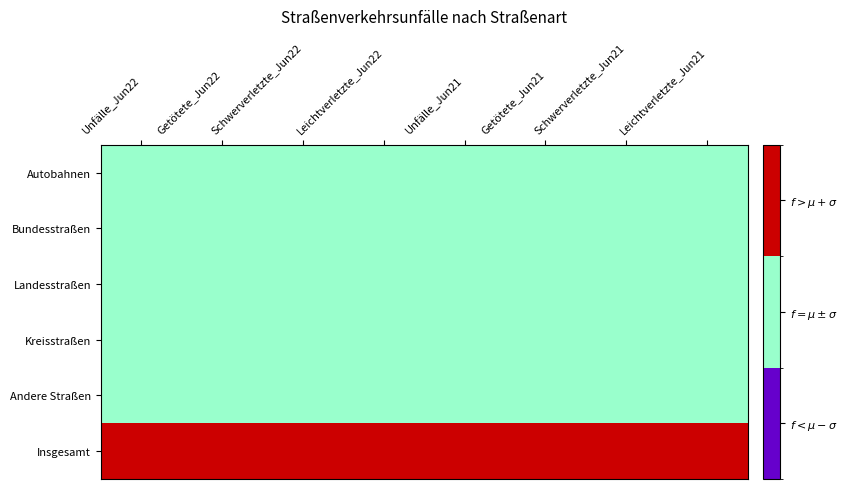

What is the spread (max minus min) of values at Schwerverletzte_Jun21?

1